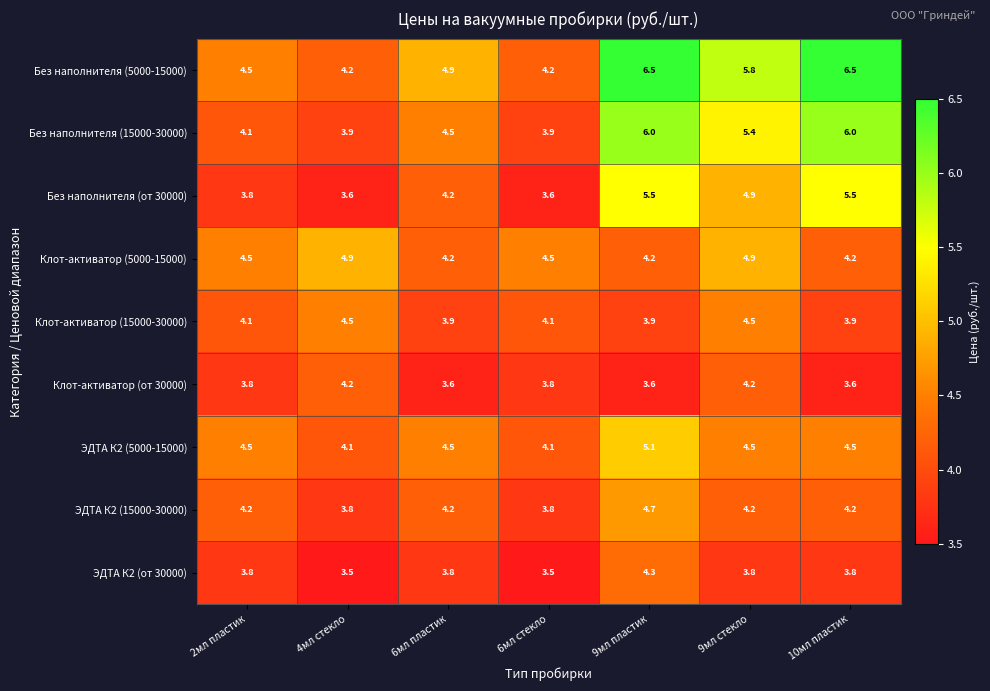

What is the total value across all series at 2мл пластик?

37.3